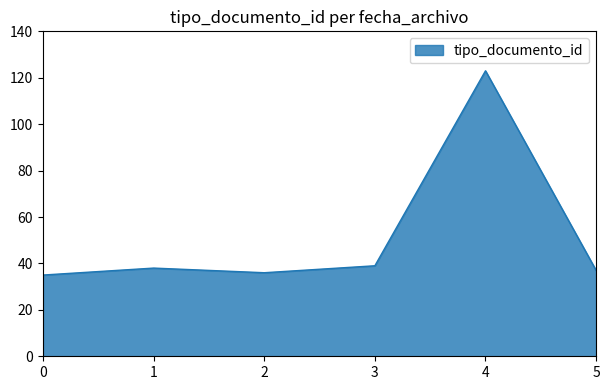

What is the difference between the maximum and minimum values?

88